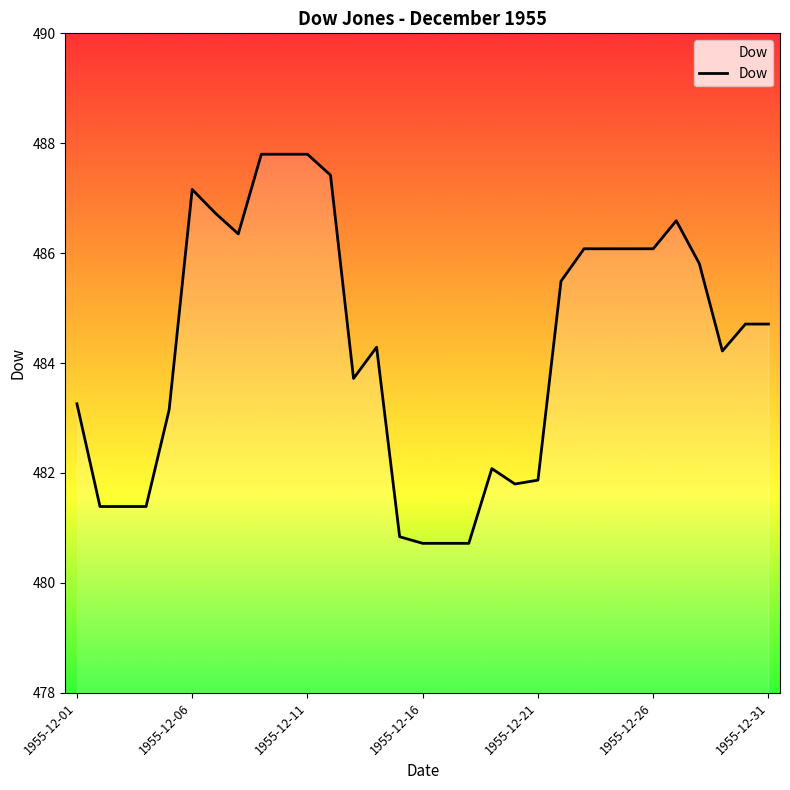

What is the maximum value shown in the chart?

487.8